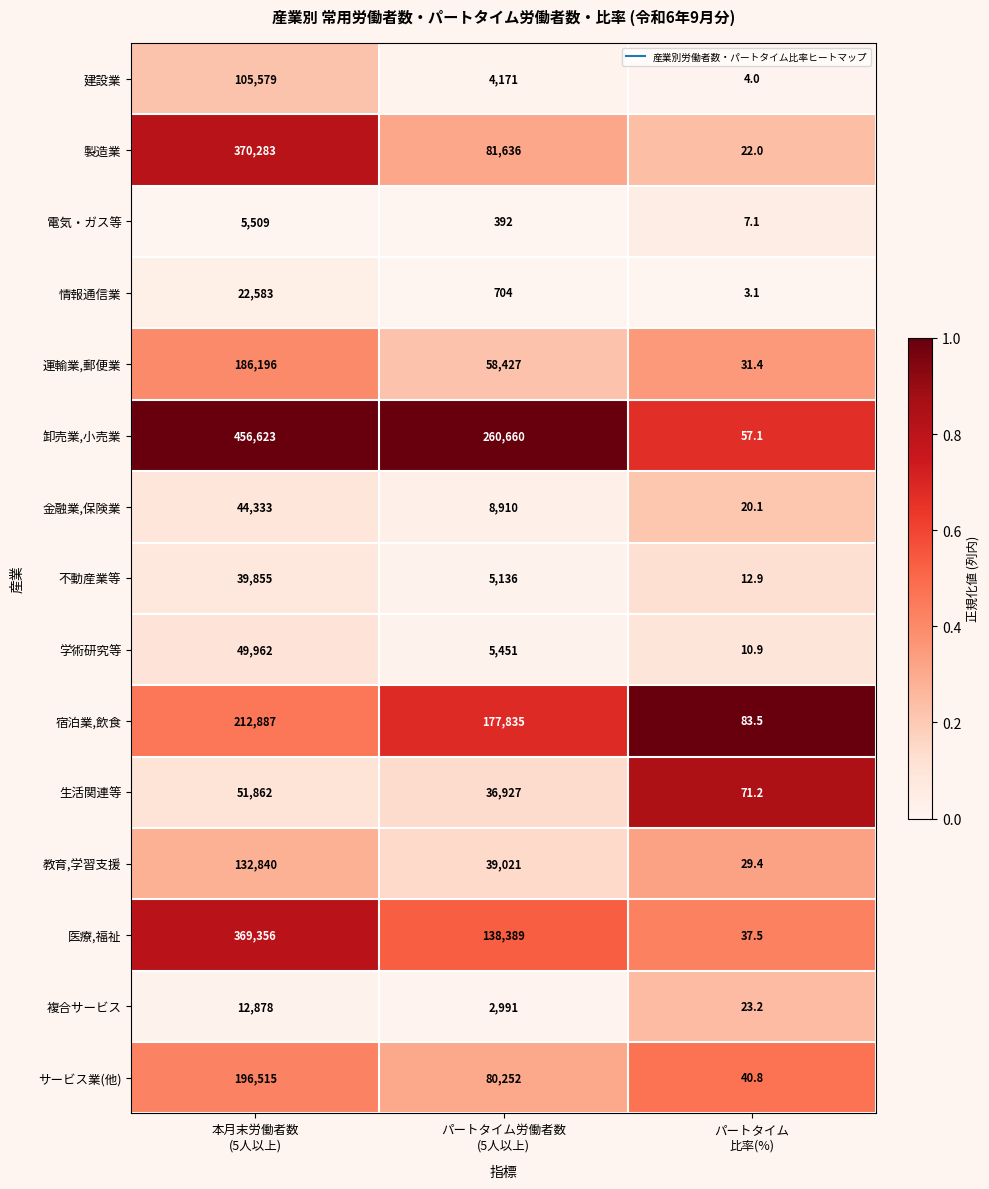

How many categories are shown in the chart?

3